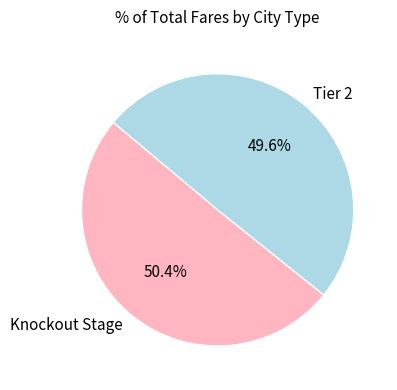

To the nearest percent, what is the combined percentage of Tier 2 and Knockout Stage?

100%